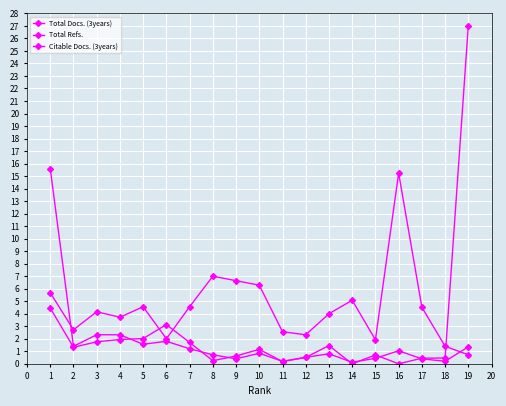

True or false: Citable Docs. (3years) and Total Refs. cross at least once.

True